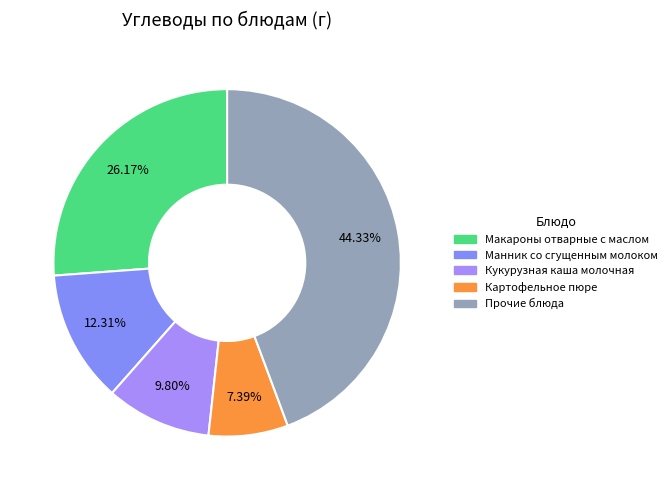

Is there a majority slice in this chart?

No